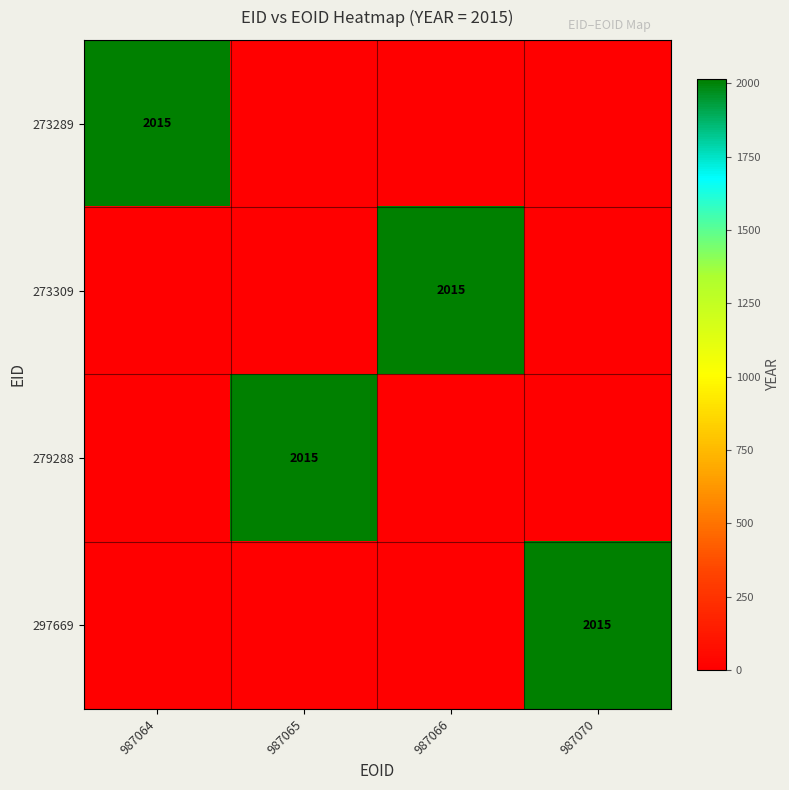

The 273289 series shows 2015 at 987064. True or false?

True